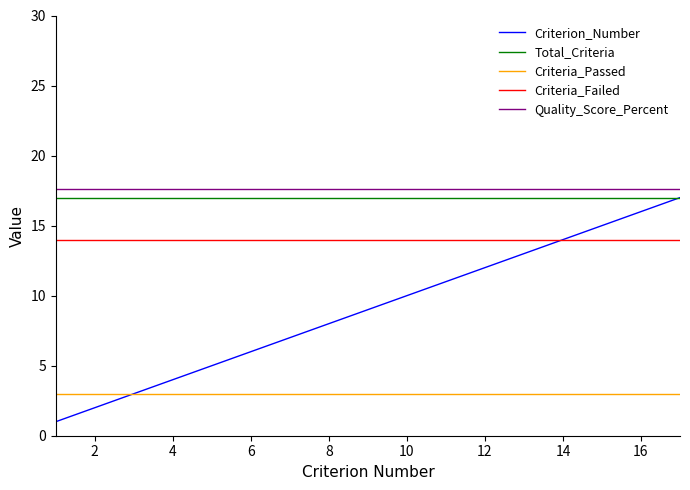

How many categories are shown in the chart?

17